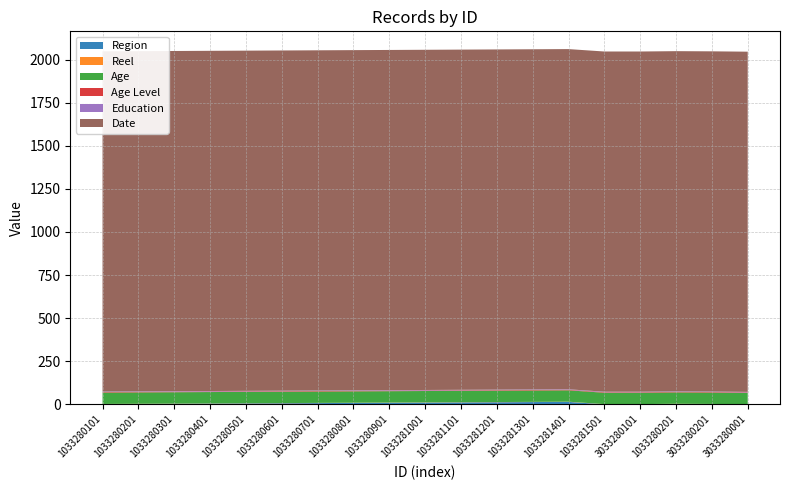

Reading left to right, list all the values displayed in this chart.

Region: 1	2	3	4	5	6	7	8	9	10	11	12	13	14	0	0	1	0	0
Reel: 1	1	1	1	1	1	1	1	1	1	1	1	1	1	1	1	2	2	0
Age: 66	66	66	66	66	66	66	66	66	66	66	66	66	66	66	66	66	66	66
Age Level: 3	3	3	3	3	3	3	3	3	3	3	3	3	3	3	3	3	3	3
Education: 3	3	3	3	3	3	3	3	3	3	3	3	3	3	3	3	3	3	3
Date: 1974	1974	1974	1974	1974	1974	1974	1974	1974	1974	1974	1974	1974	1974	1974	1974	1974	1974	1974